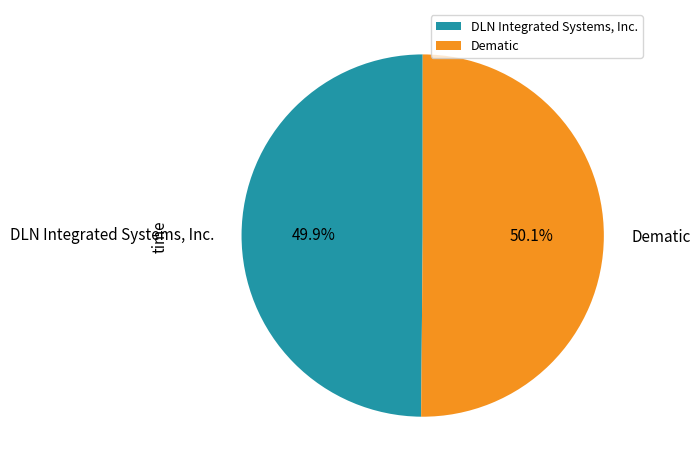

The Dematic slice represents 56% of the pie. True or false?

False